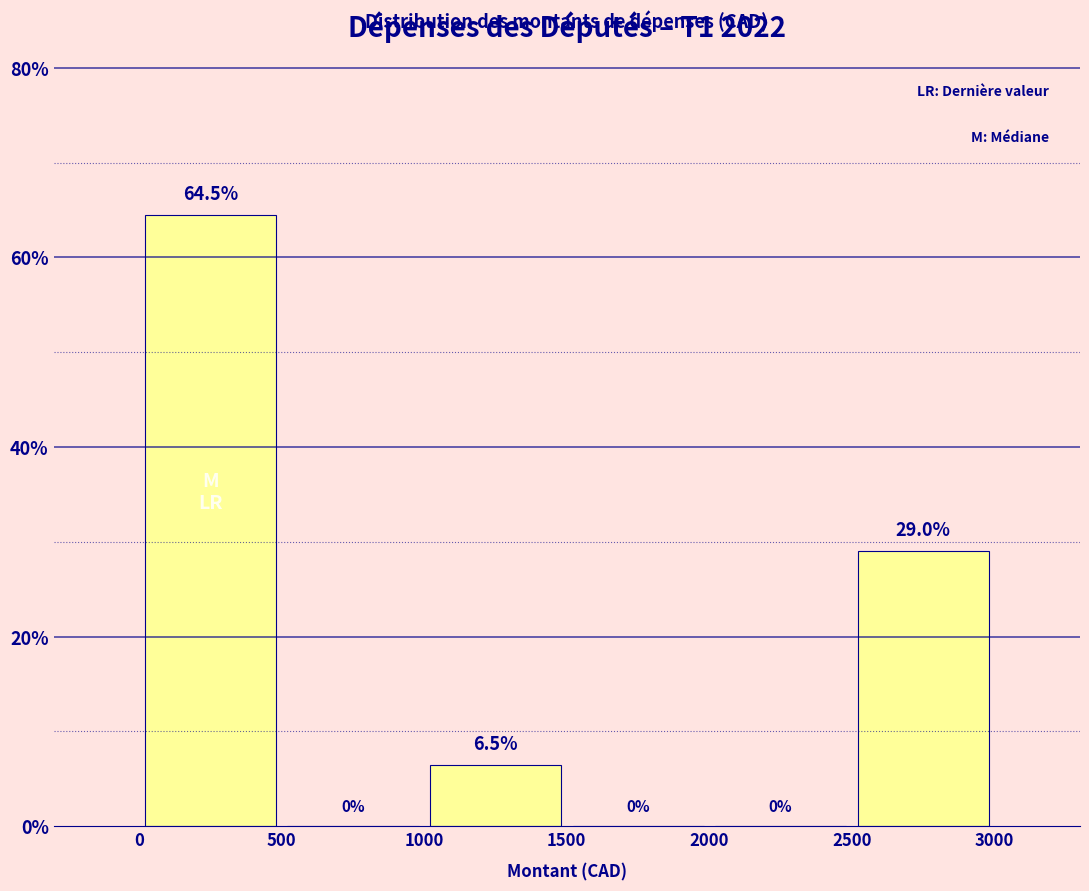

What is the height of the bar covering 0 to 500 on the x-axis?

64.5